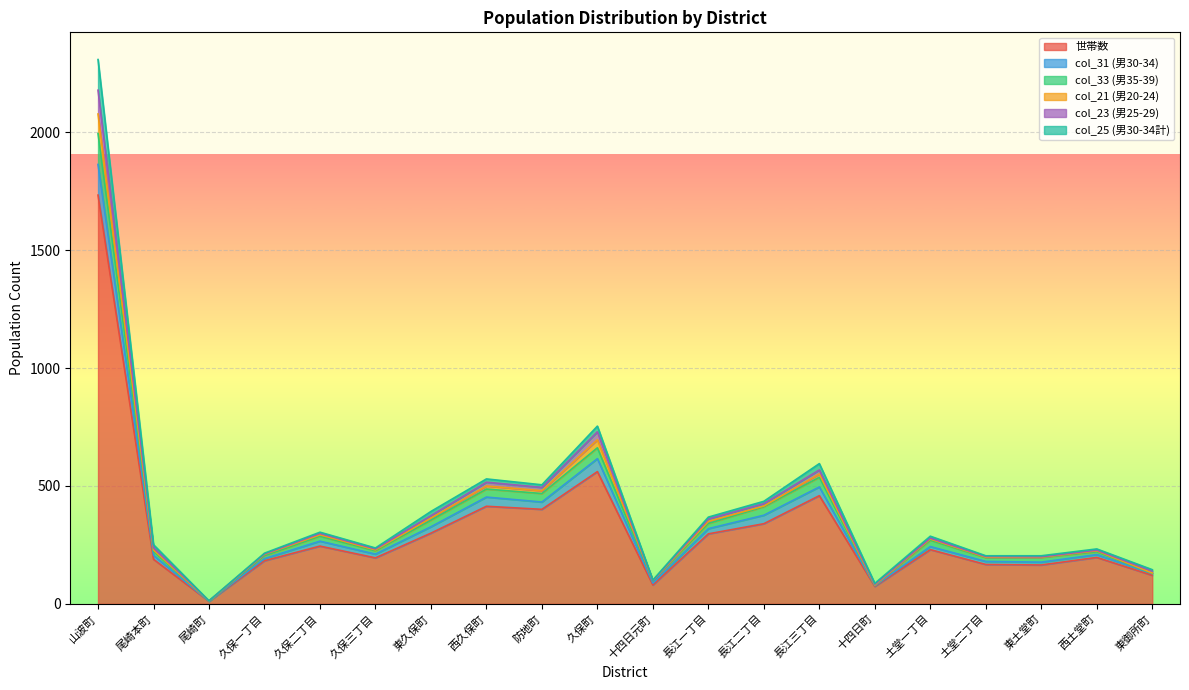

How many lines are shown in the chart?

6